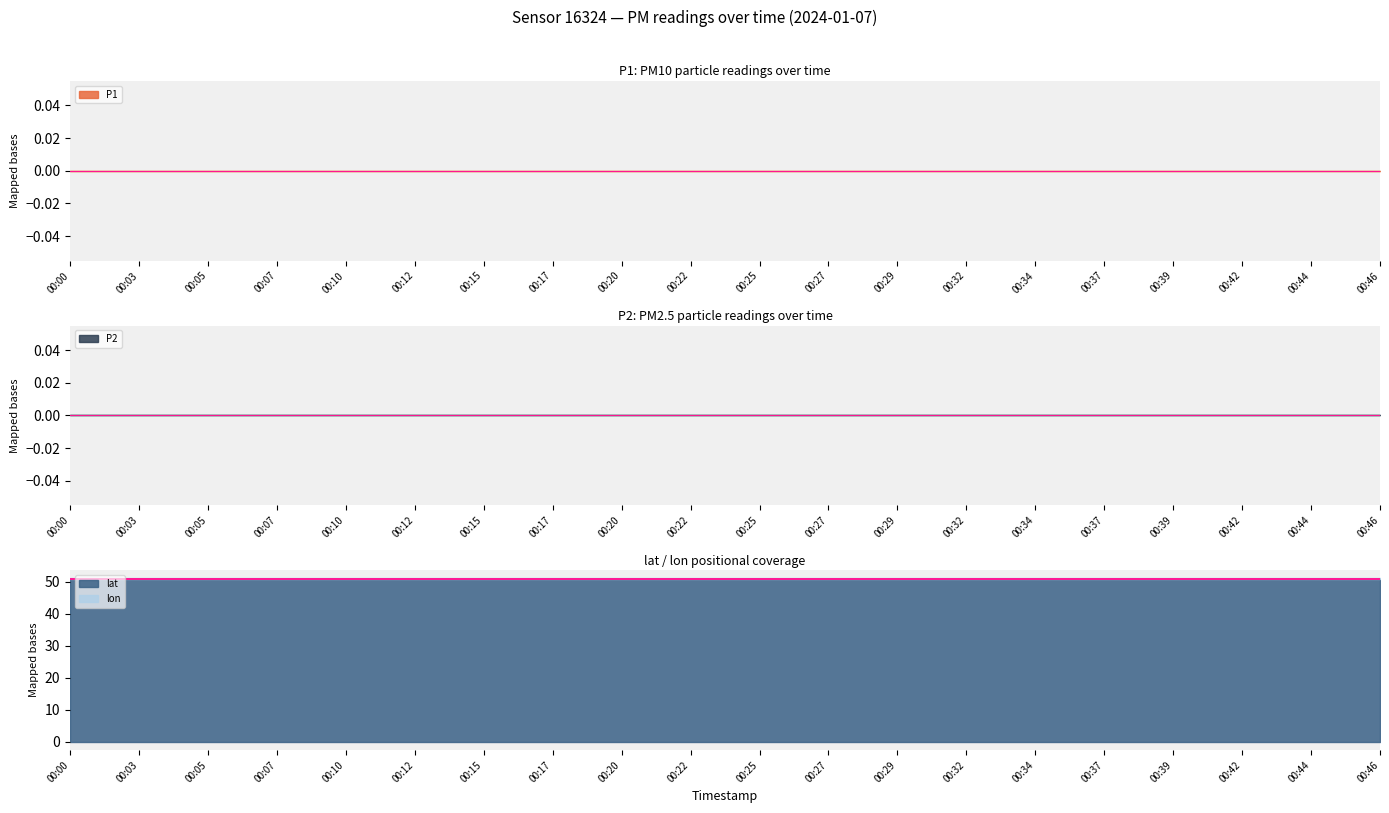

What is the total value across all series at 00:46?

51.1